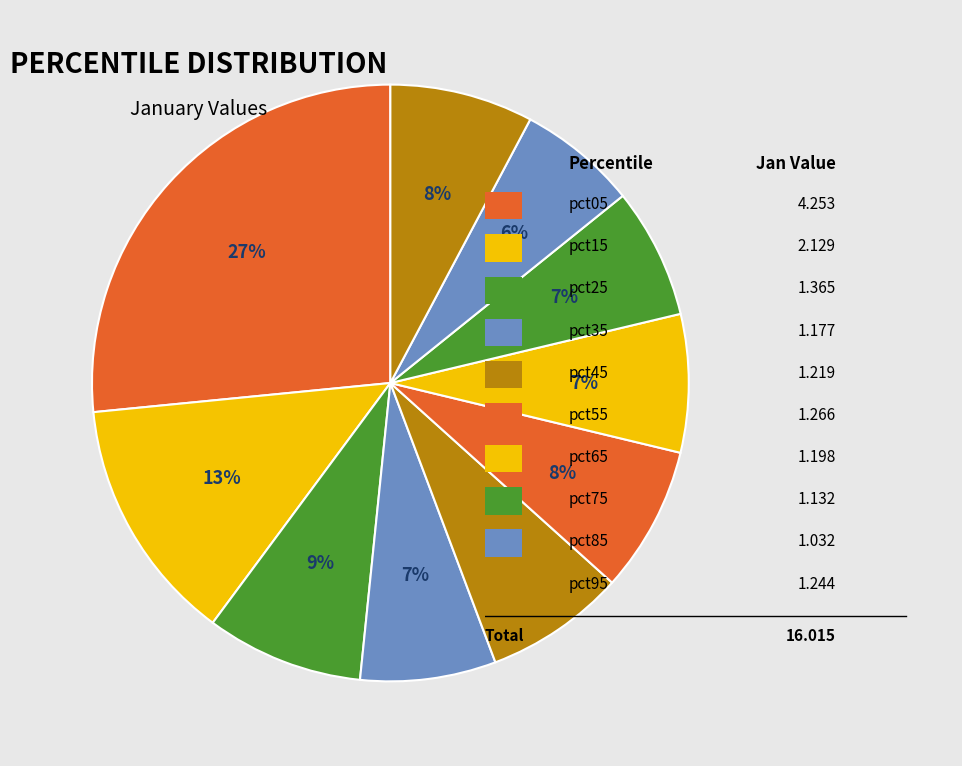

How many slices are in this pie chart?

10